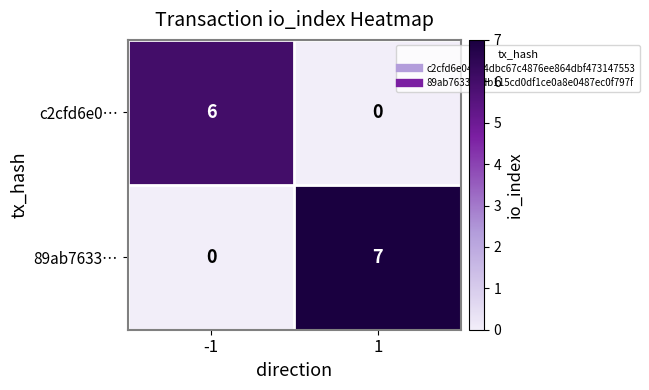

Reading right to left, extract all data points from this chart.

c2cfd6e0…: 0	6
89ab7633…: 7	0